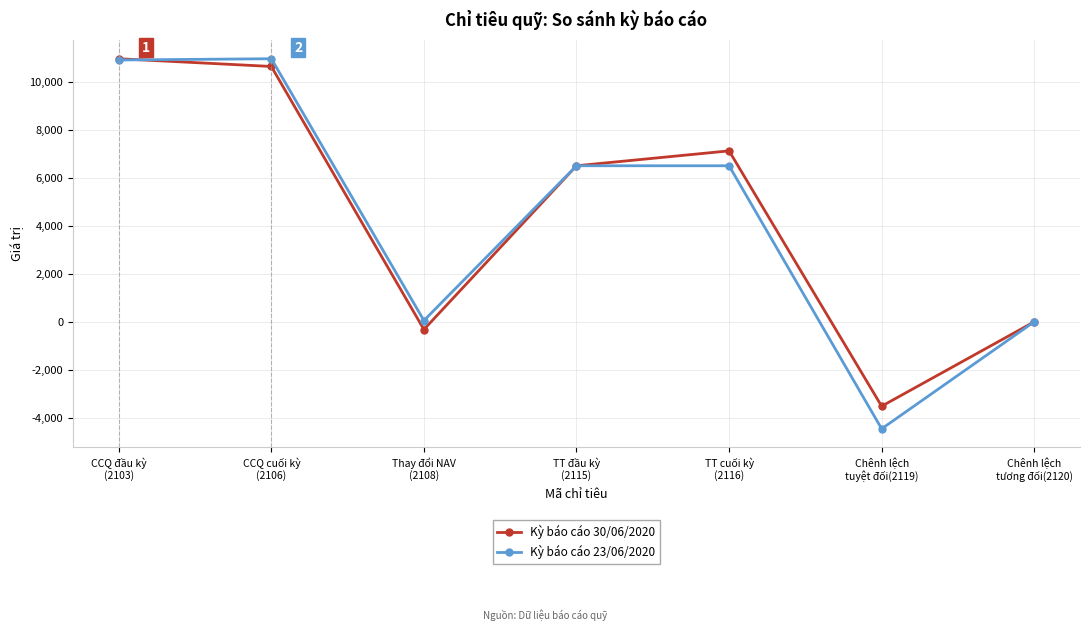

What is the approximate value of Kỳ báo cáo 23/06/2020 at CCQ cuối kỳ
(2106)?

10958.4